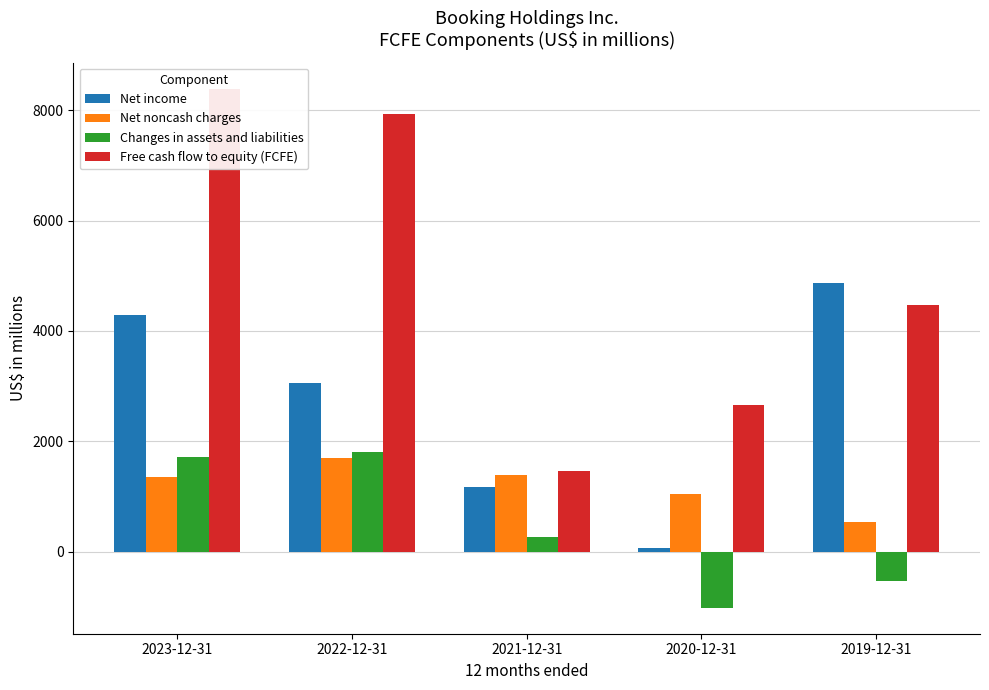

Reading right to left, what are all the values shown in this chart?

Net income: 2019-12-31=4865	2020-12-31=59	2021-12-31=1165	2022-12-31=3058	2023-12-31=4289
Net noncash charges: 2019-12-31=541	2020-12-31=1046	2021-12-31=1386	2022-12-31=1701	2023-12-31=1346
Changes in assets and liabilities: 2019-12-31=-541	2020-12-31=-1020	2021-12-31=269	2022-12-31=1795	2023-12-31=1709
Free cash flow to equity (FCFE): 2019-12-31=4472	2020-12-31=2663	2021-12-31=1463	2022-12-31=7927	2023-12-31=8392